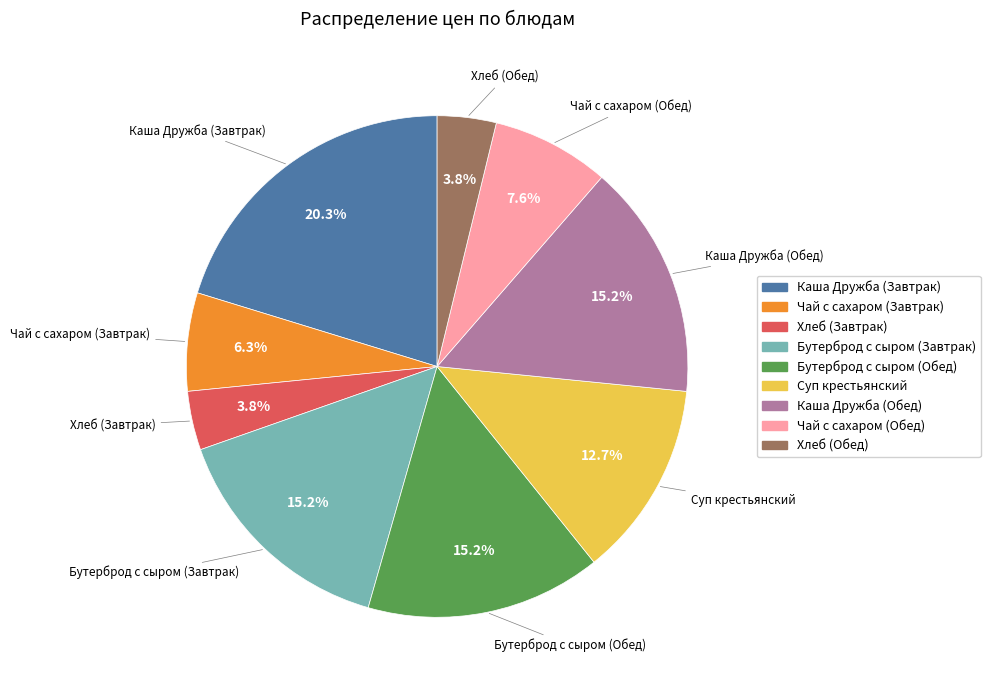

Which has a higher value, Каша Дружба (Завтрак) or Хлеб (Завтрак)?

Каша Дружба (Завтрак)